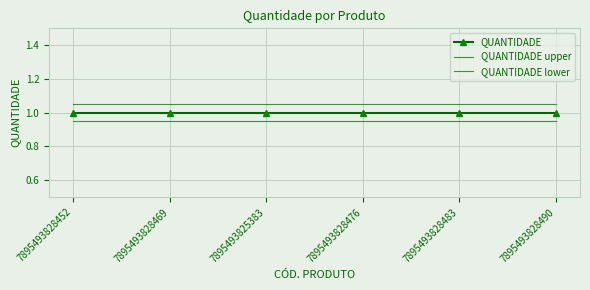

Reading left to right, what are all the values shown in this chart?

QUANTIDADE: 1.0	1.0	1.0	1.0	1.0	1.0
QUANTIDADE upper: 1.1	1.1	1.1	1.1	1.1	1.1
QUANTIDADE lower: 0.9	0.9	0.9	0.9	0.9	0.9